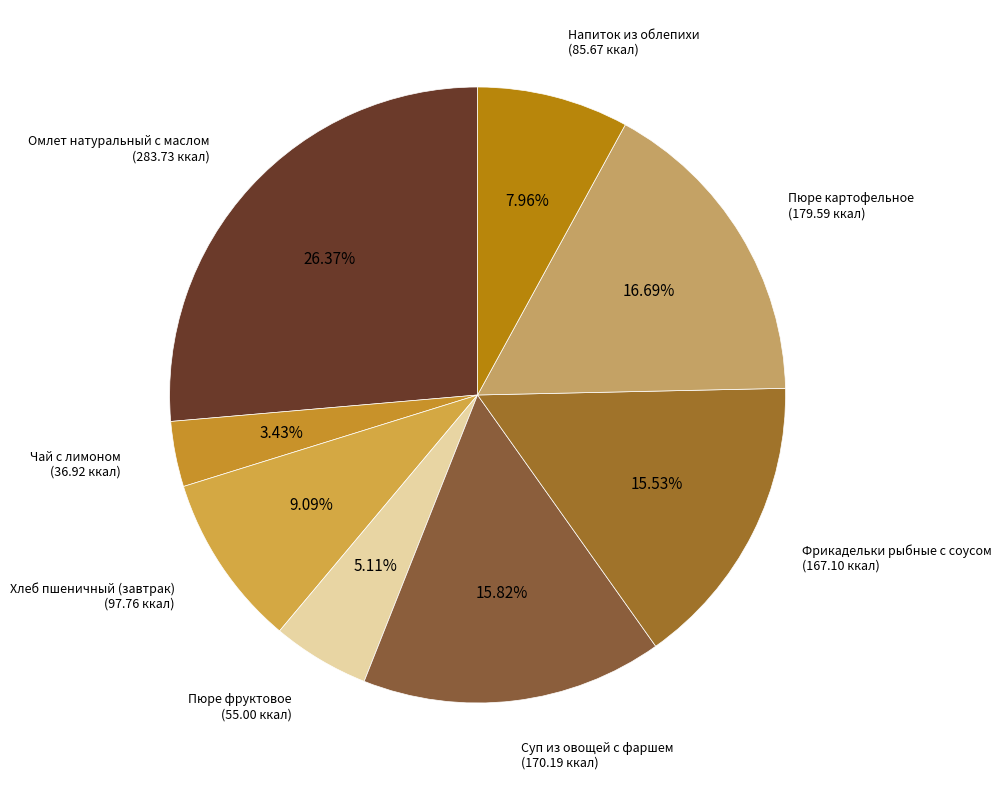

To the nearest percent, what is the average slice percentage?

12%